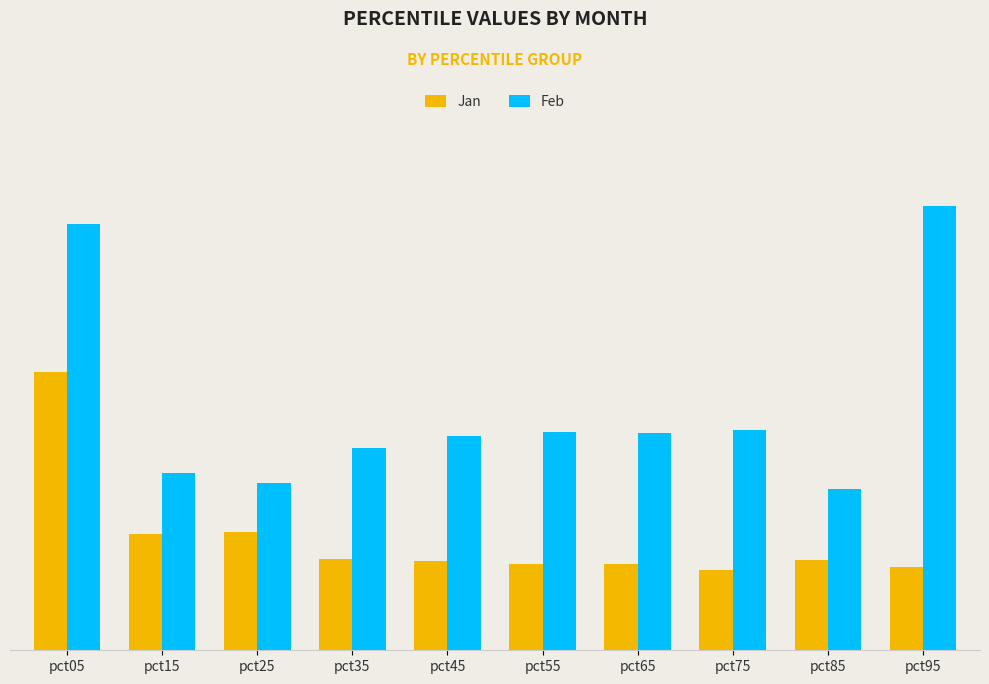

What are all the series names shown in the legend?

Jan, Feb